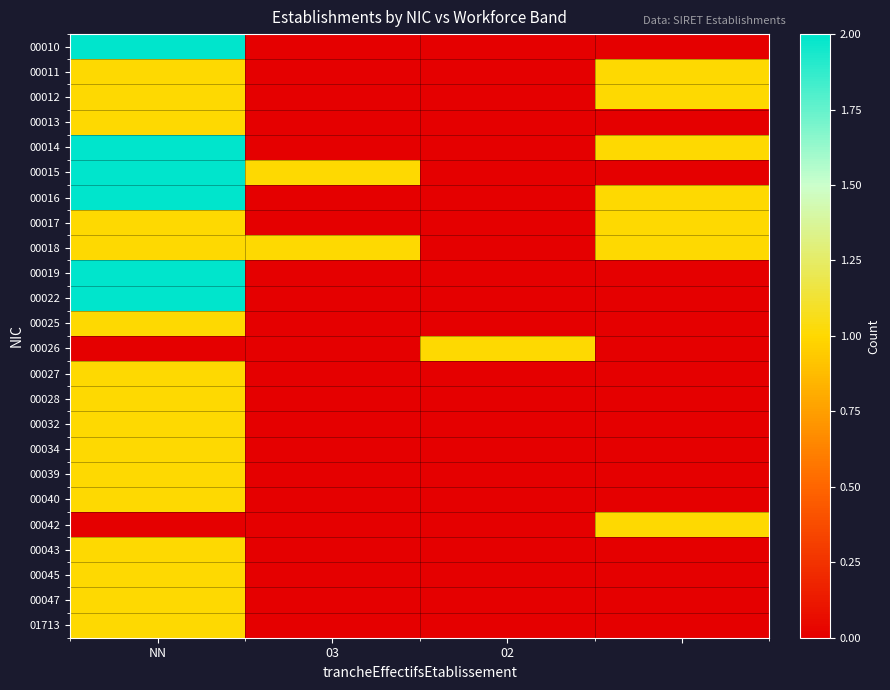

At which category does the chart reach its peak across all series?

NN